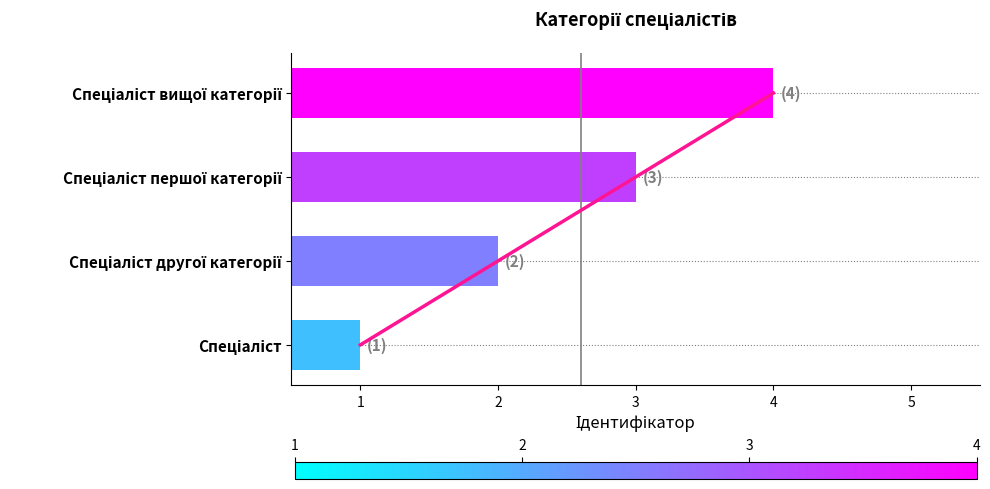

What is the value of the 1st bar from the left?

1